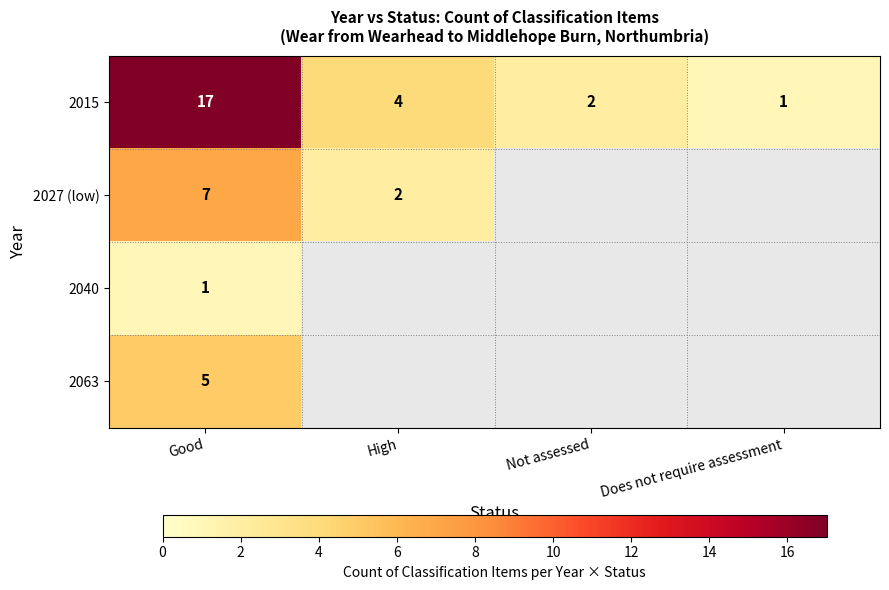

True or false: 2015 has a value of 1 at Not assessed.

False